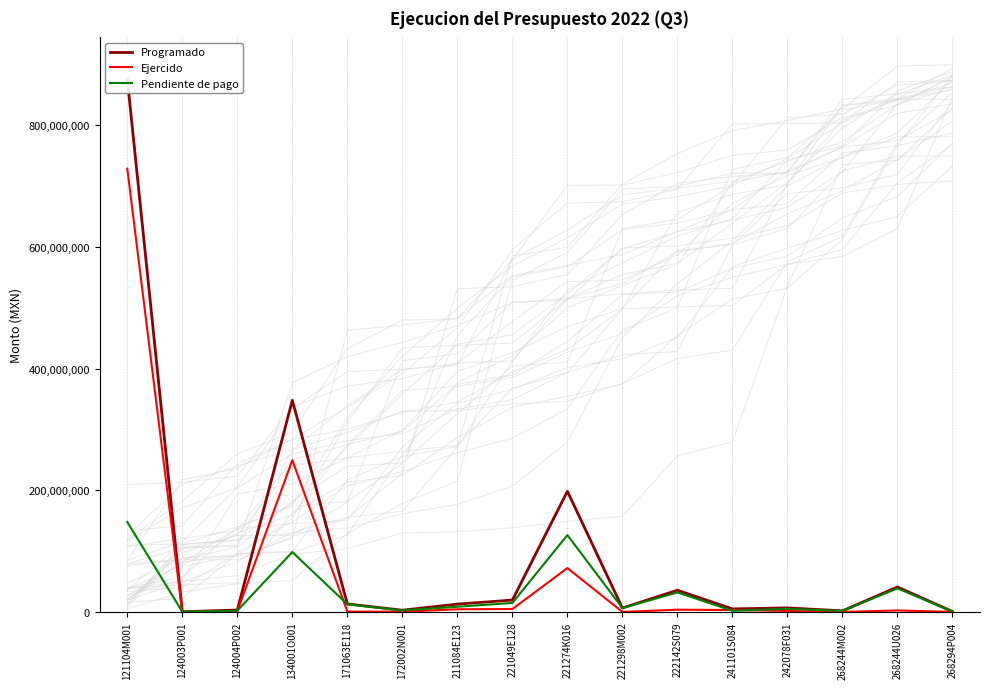

How many values in the Pendiente de pago series exceed 8460022?

7